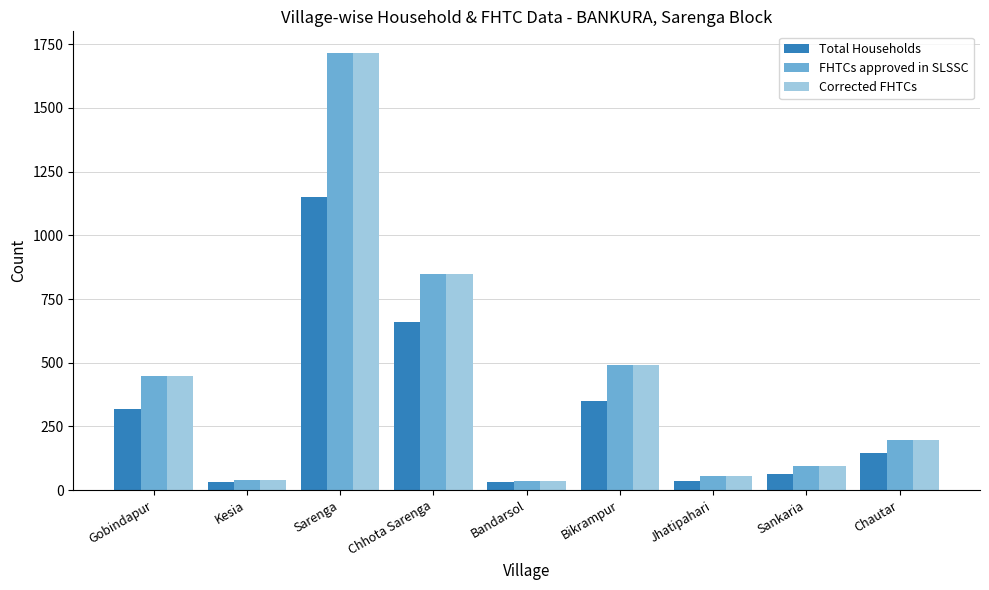

How many bars are there in total?

27